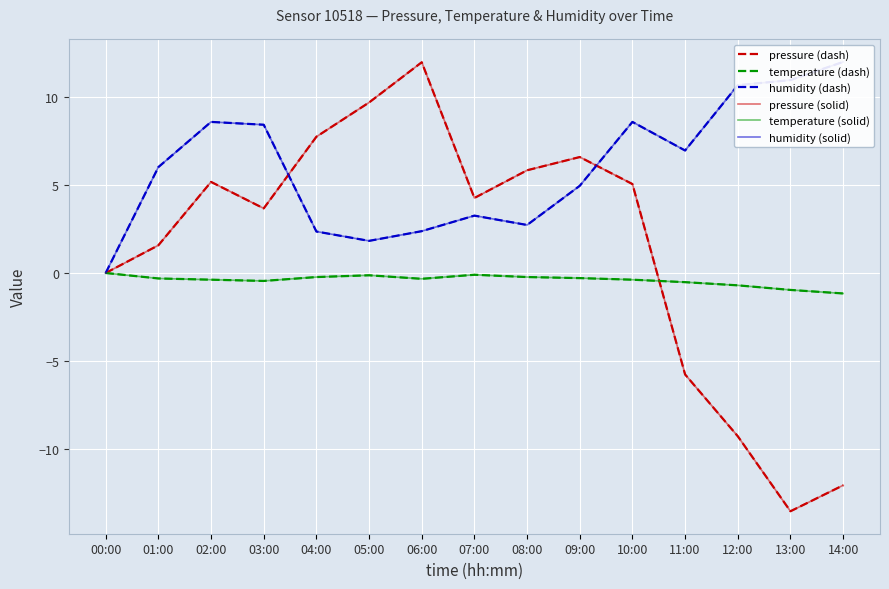

Which series has the largest range (max minus min)?

pressure (dash)